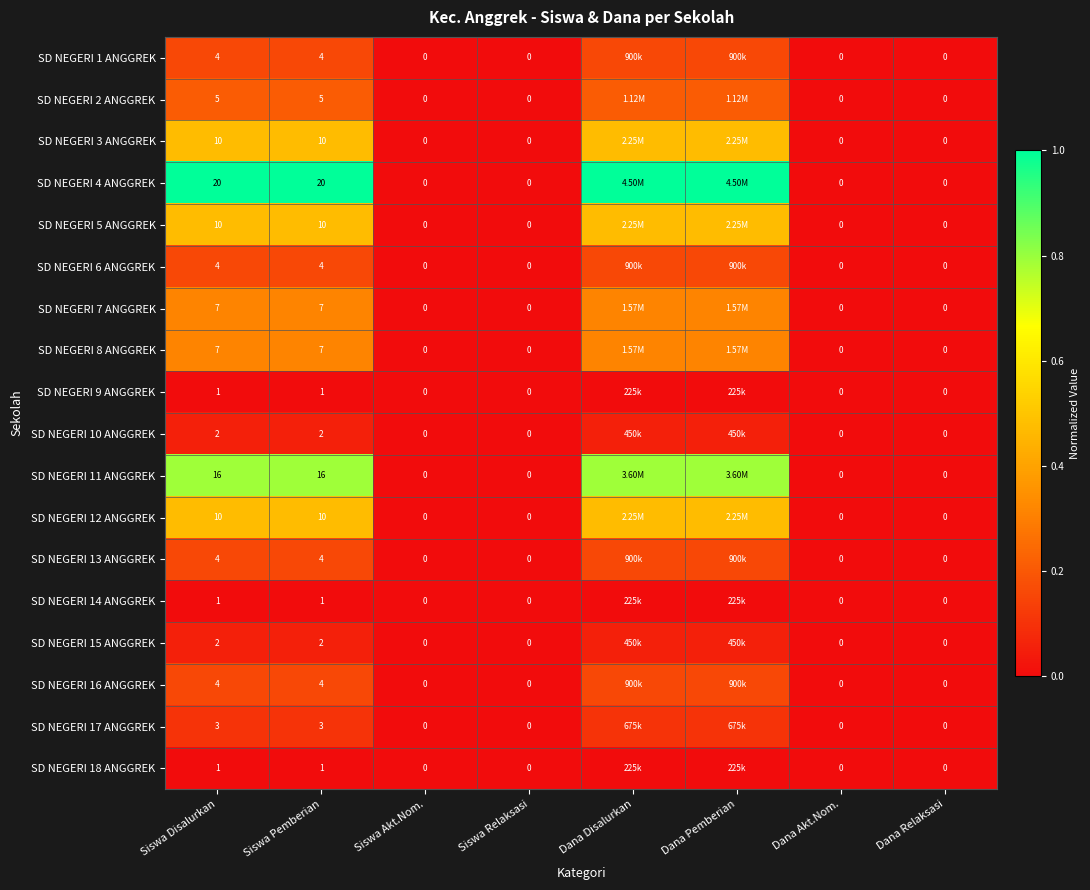

Rank the series at Siswa Akt.Nom. from lowest to highest value.

SD NEGERI 1 ANGGREK, SD NEGERI 2 ANGGREK, SD NEGERI 3 ANGGREK, SD NEGERI 4 ANGGREK, SD NEGERI 5 ANGGREK, SD NEGERI 6 ANGGREK, SD NEGERI 7 ANGGREK, SD NEGERI 8 ANGGREK, SD NEGERI 9 ANGGREK, SD NEGERI 10 ANGGREK, SD NEGERI 11 ANGGREK, SD NEGERI 12 ANGGREK, SD NEGERI 13 ANGGREK, SD NEGERI 14 ANGGREK, SD NEGERI 15 ANGGREK, SD NEGERI 16 ANGGREK, SD NEGERI 17 ANGGREK, SD NEGERI 18 ANGGREK